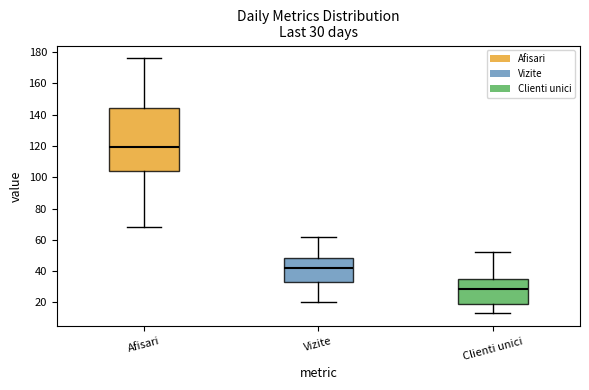

Which box is the tallest, from its lower edge to its upper edge?

Afisari